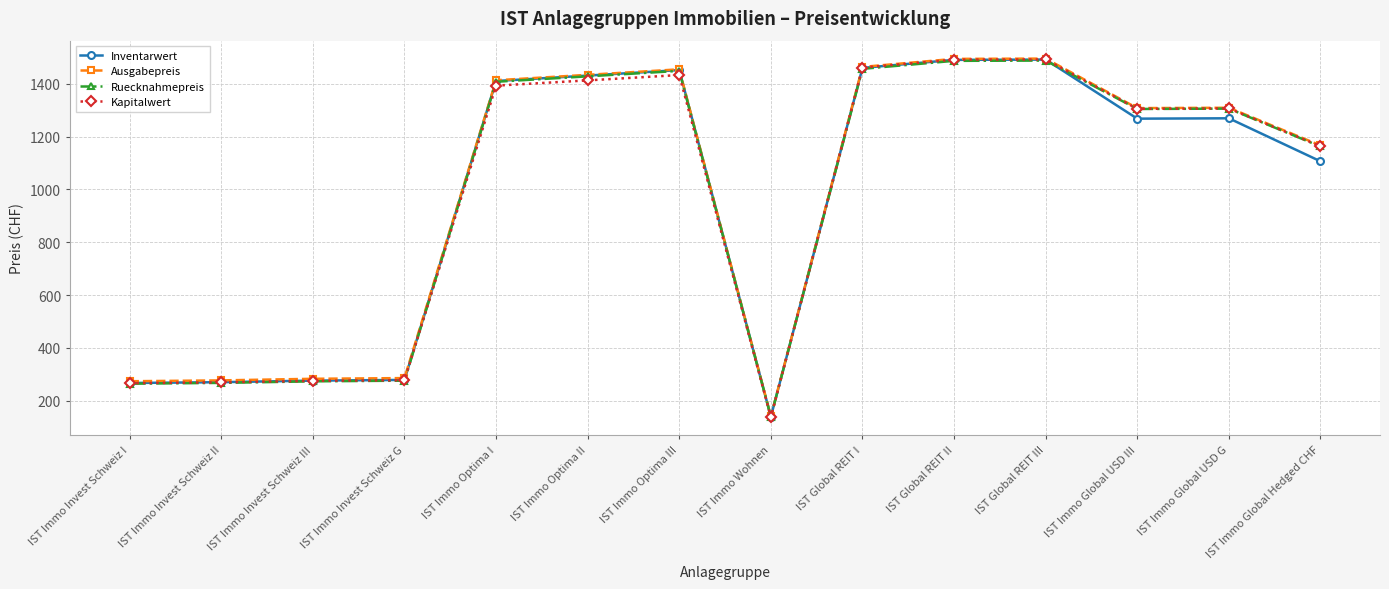

What is the value of the Kapitalwert point at the 5th from the left?

1393.2